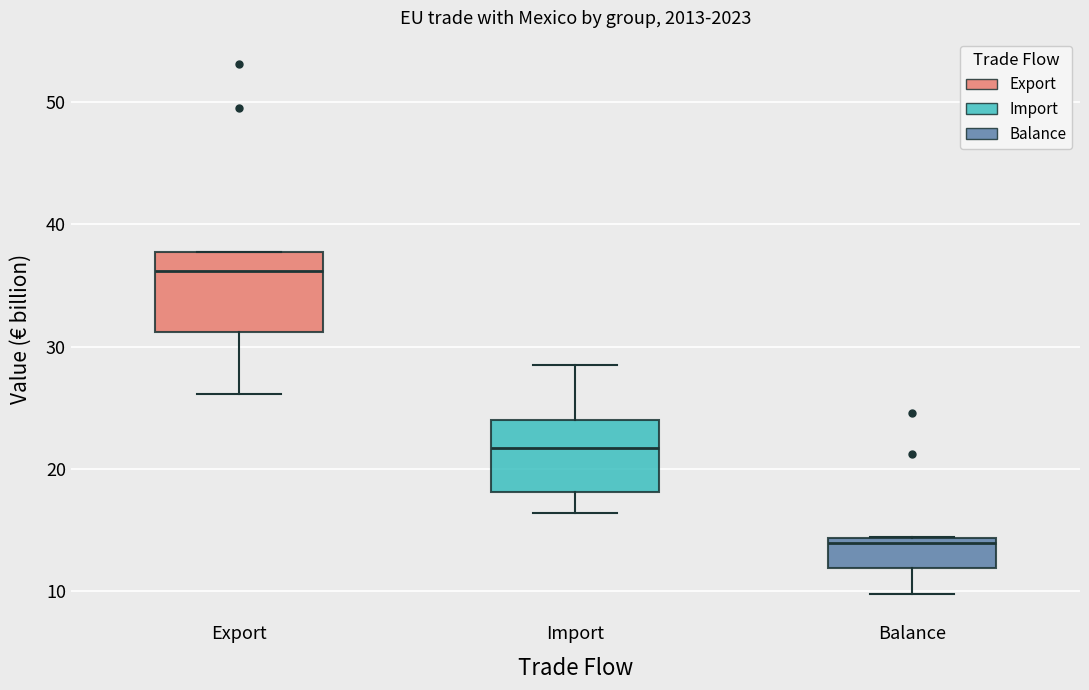

Where does the lower whisker of the box for Import end on the y-axis? The values are not printed on the chart, so give them approximately, as read against the axis.

16